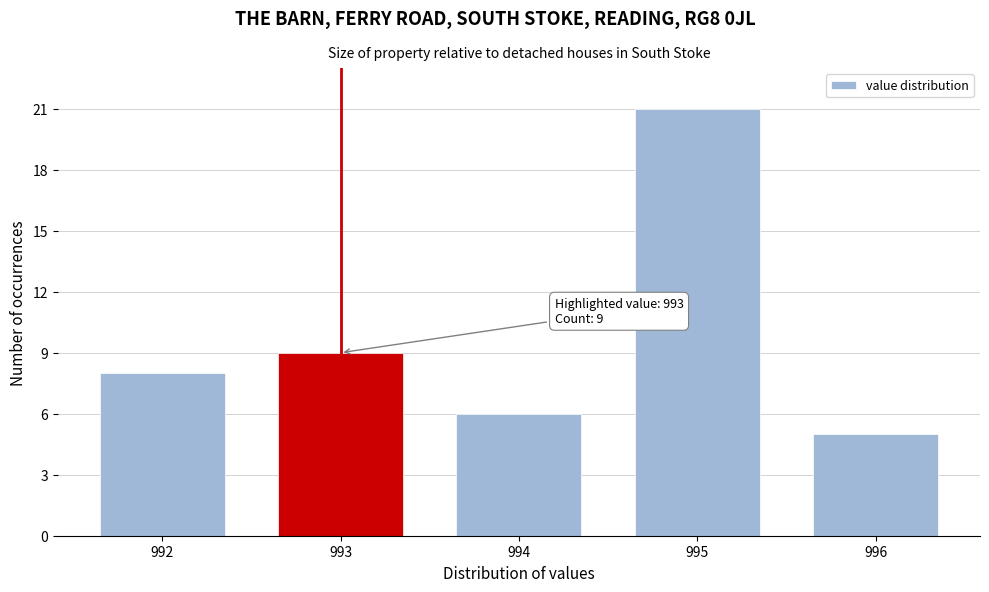

Reading right to left, list all the values displayed in this chart.

996=5	995=21	994=6	993=9	992=8